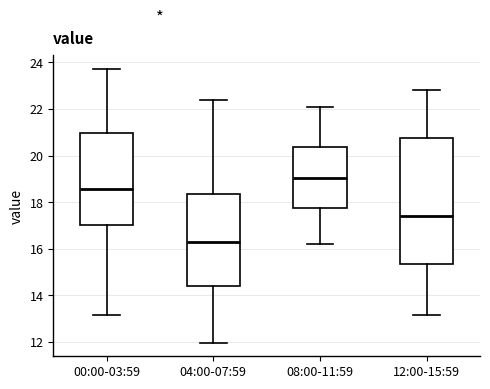

Where does the lower whisker of the box for 08:00-11:59 end on the y-axis? The values are not printed on the chart, so give them approximately, as read against the axis.

16.2